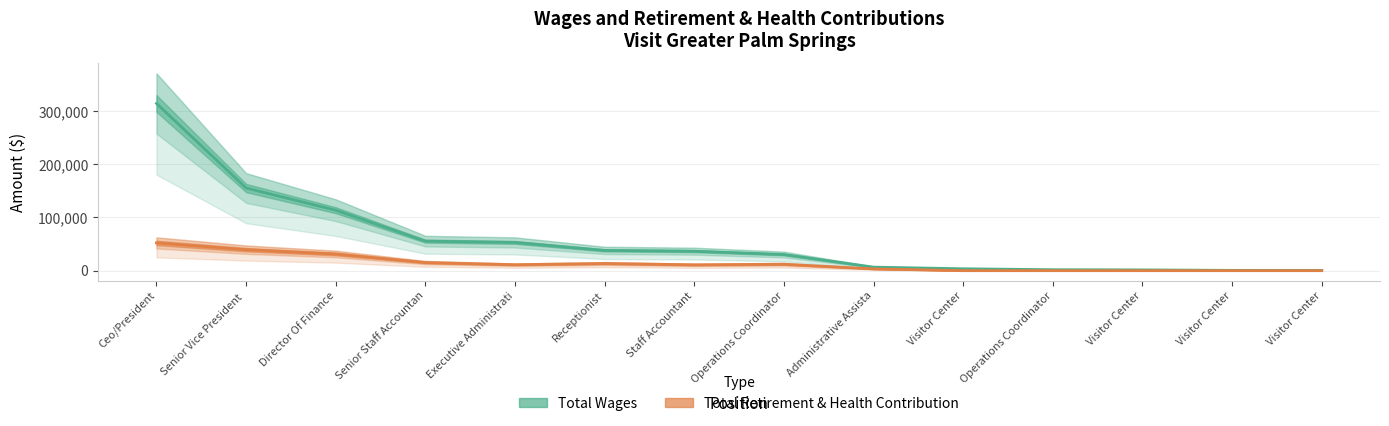

At how many categories does at least one series exceed 61460?

3